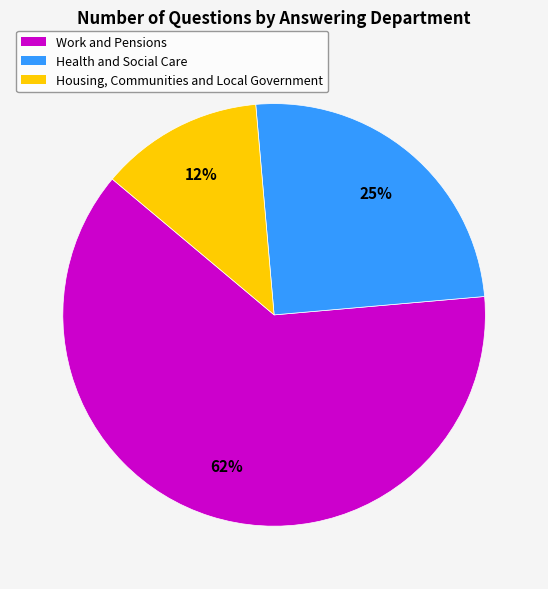

Is there any slice that represents more than half of the pie?

Yes